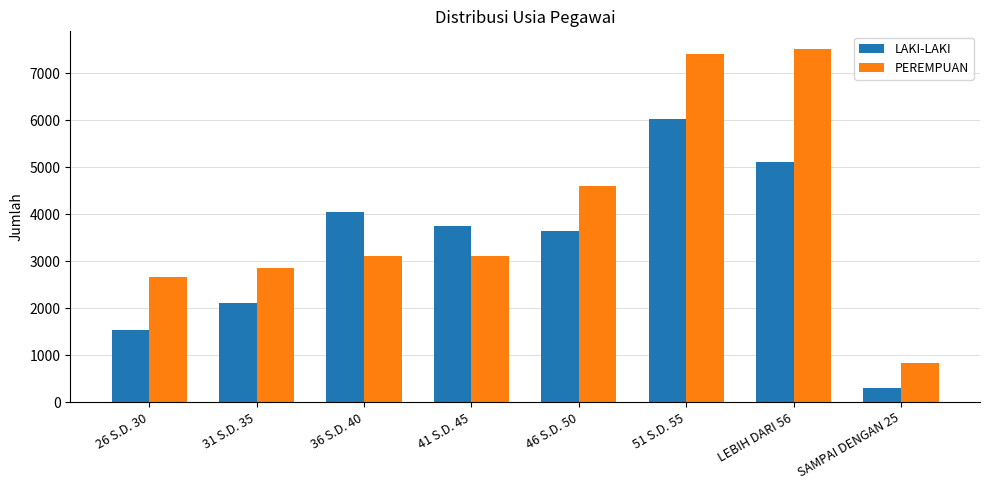

What are all the series names shown in the legend?

LAKI-LAKI, PEREMPUAN